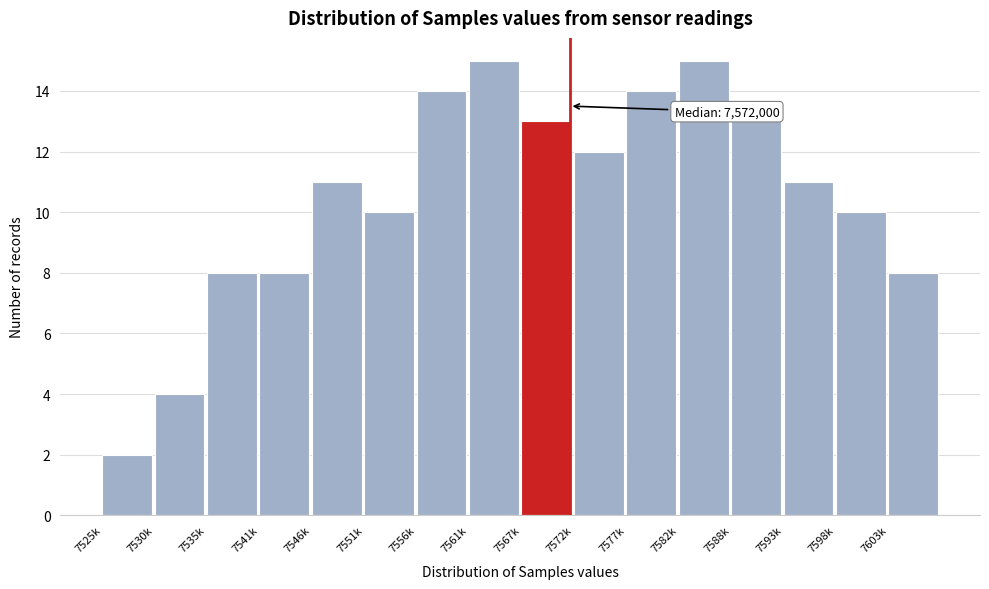

Reading right to left, what are all the values shown in this chart?

7603k=8	7598k=10	7593k=11	7588k=13	7582k=15	7577k=14	7572k=12	7567k=13	7561k=15	7556k=14	7551k=10	7546k=11	7541k=8	7535k=8	7530k=4	7525k=2